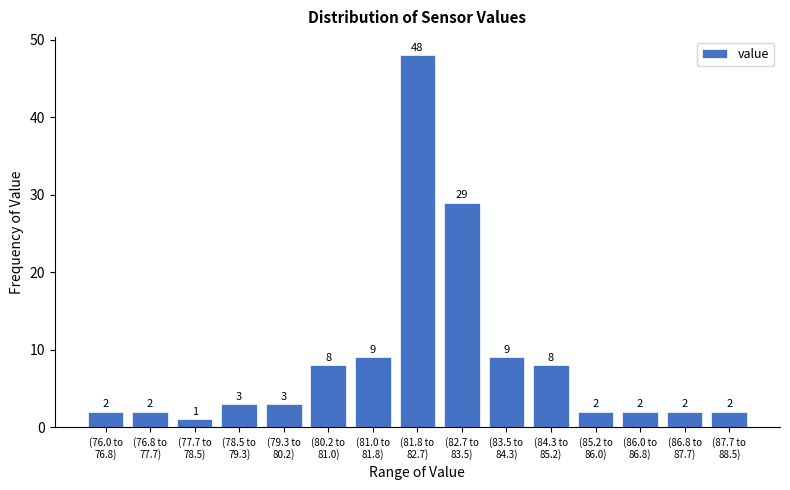

Reading left to right, what are all the values shown in this chart?

2	2	1	3	3	8	9	48	29	9	8	2	2	2	2